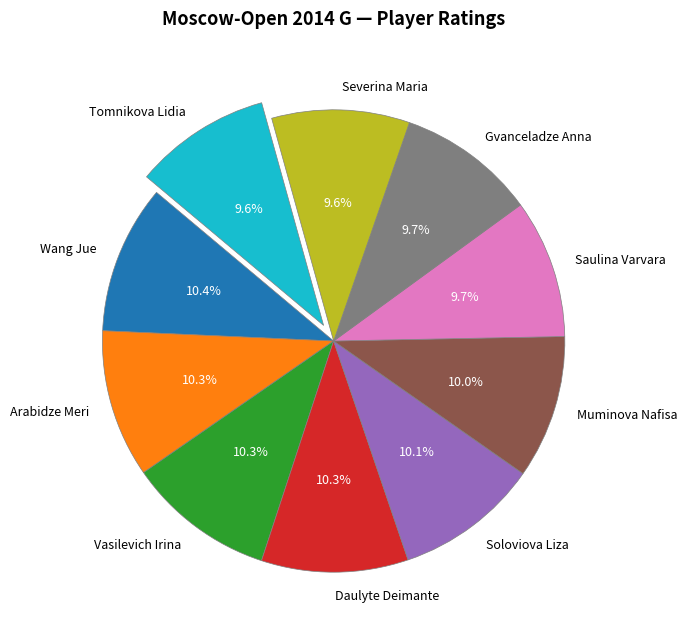

How much of the chart is everything except Muminova Nafisa?

90.0%